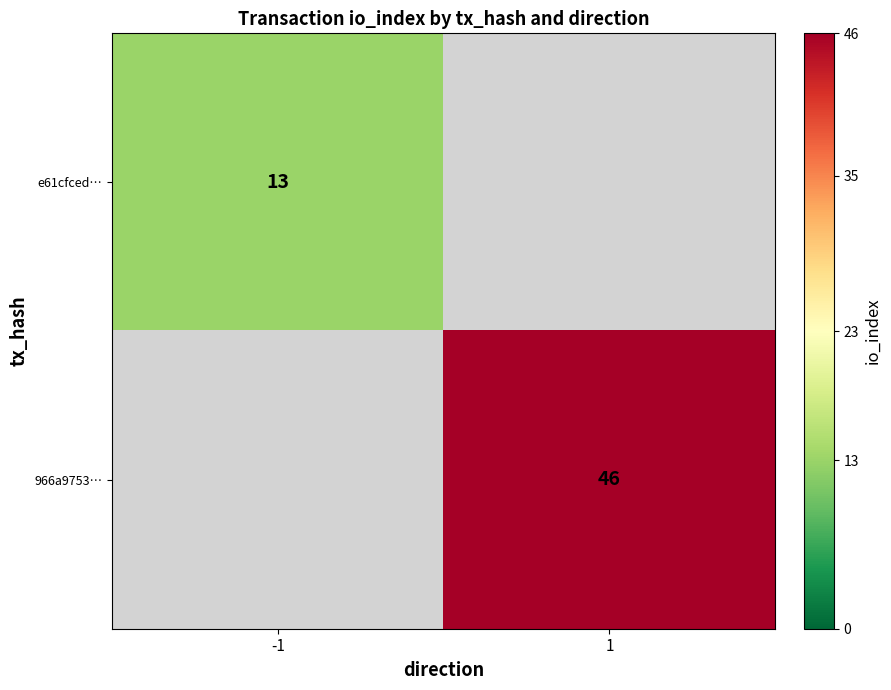

Which category has the highest value across all series?

1